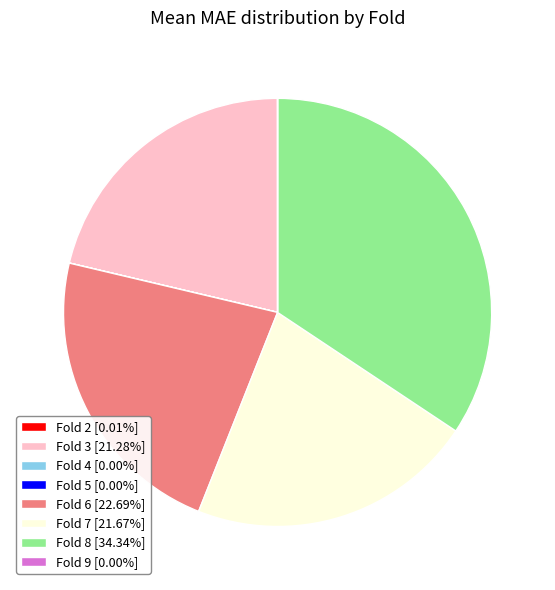

Is there a majority slice in this chart?

No